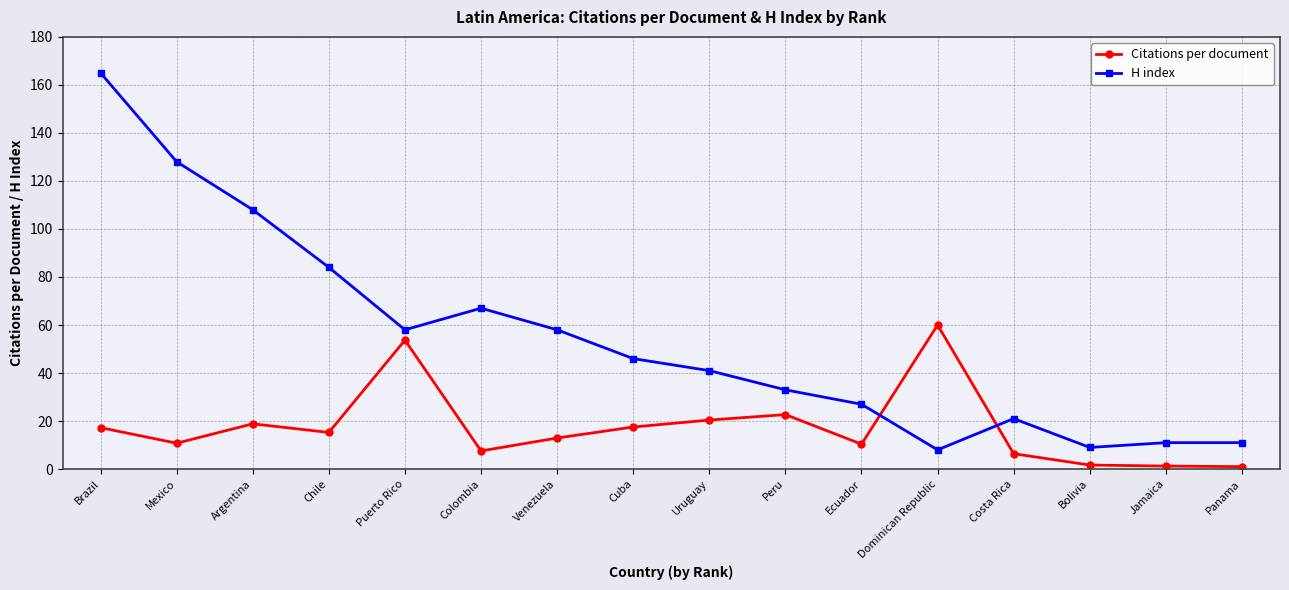

At which category does H index reach its first local peak?

Colombia